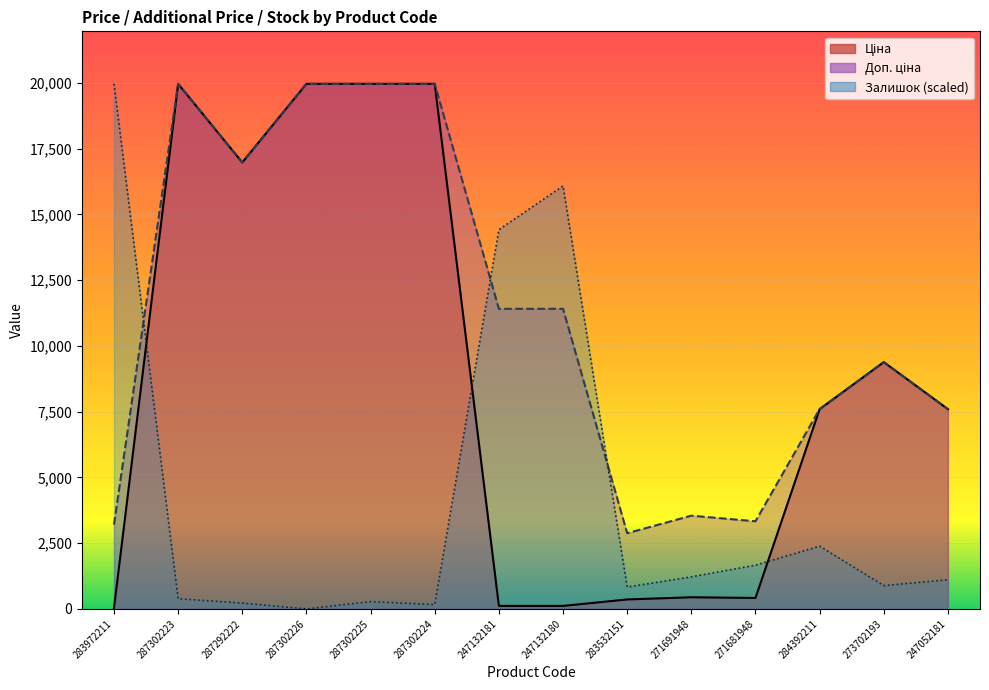

Which series has the largest range (max minus min)?

Залишок